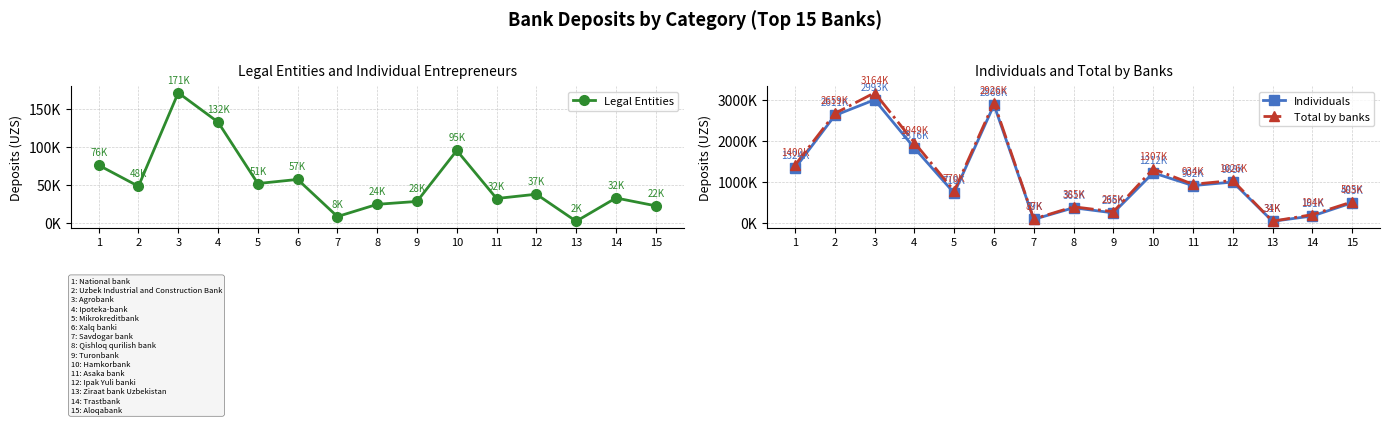

What is the maximum value for Total by banks?

3164662